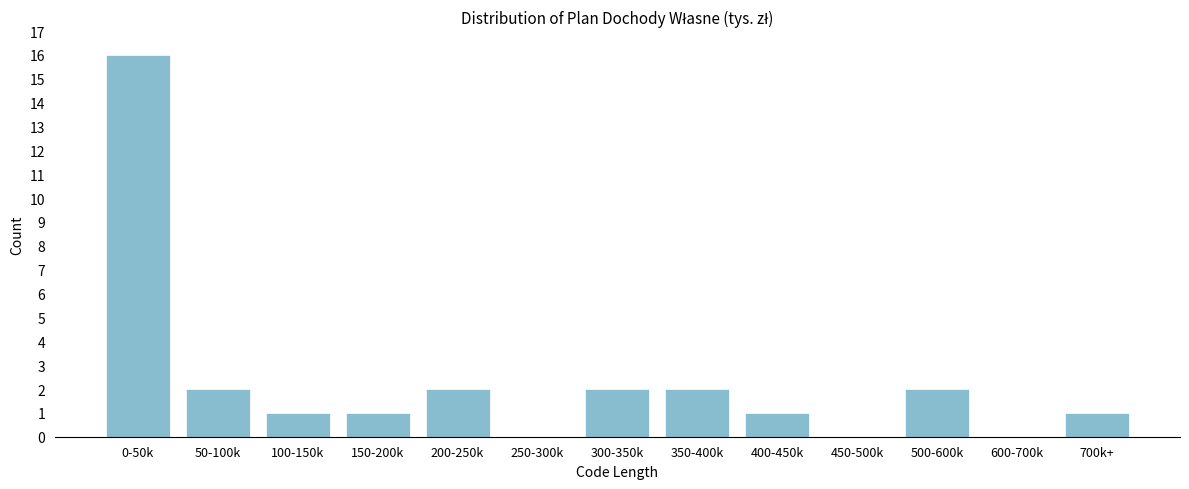

Reading left to right, extract all data points from this chart.

0-50k=16	50-100k=2	100-150k=1	150-200k=1	200-250k=2	250-300k=0	300-350k=2	350-400k=2	400-450k=1	450-500k=0	500-600k=2	600-700k=0	700k+=1